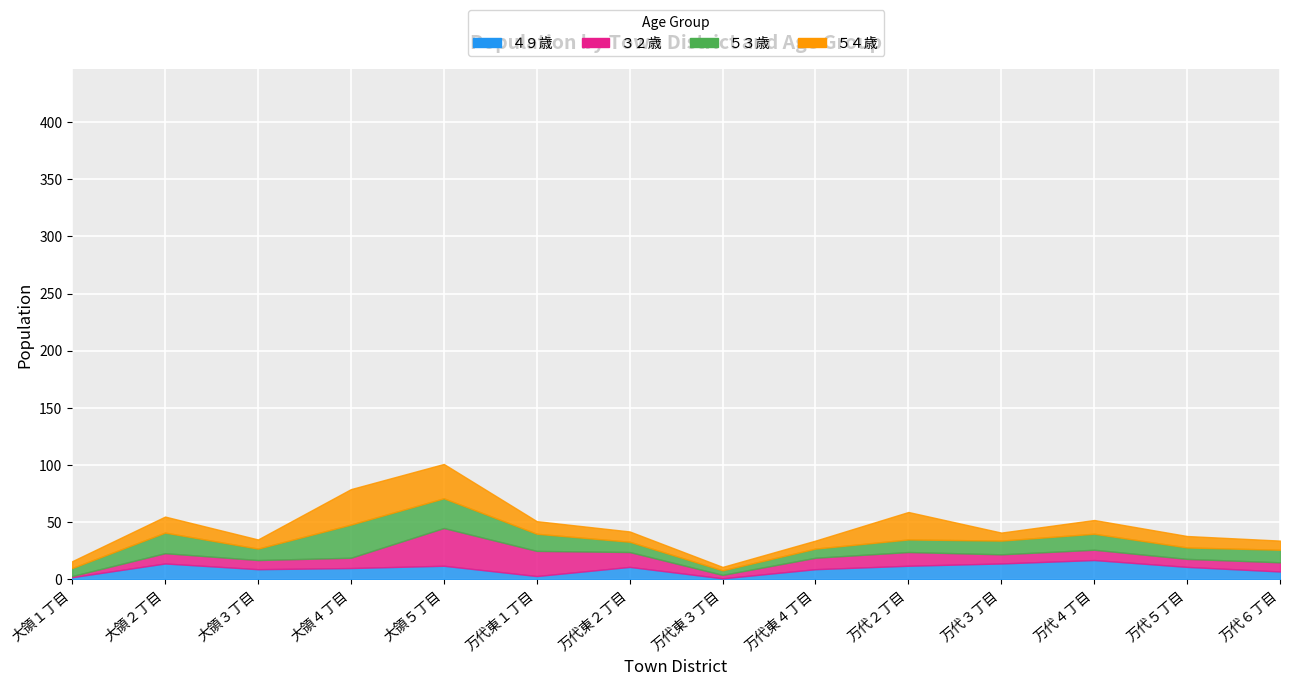

True or false: ５３歳 has a value of 30 at 大領２丁目.

False